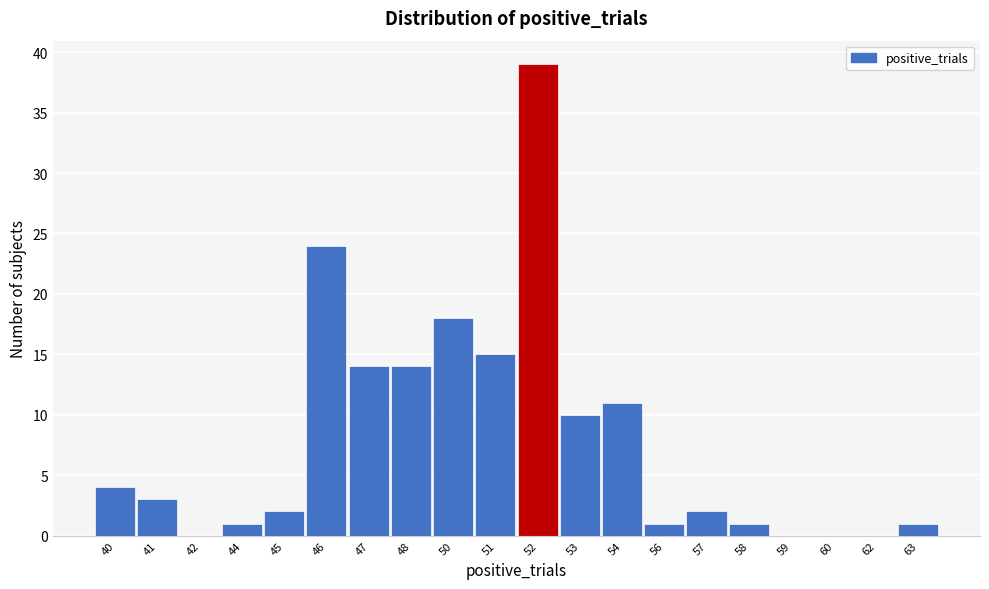

Reading right to left, extract all data points from this chart.

63=1	62=0	60=0	59=0	58=1	57=2	56=1	54=11	53=10	52=39	51=15	50=18	48=14	47=14	46=24	45=2	44=1	42=0	41=3	40=4